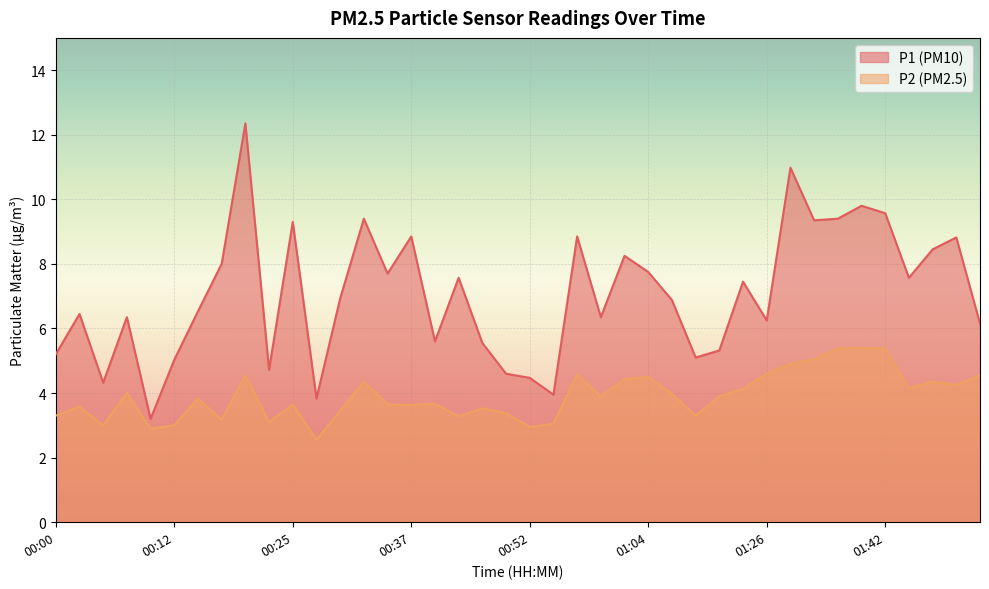

What is the highest value of the P2 series?

5.4